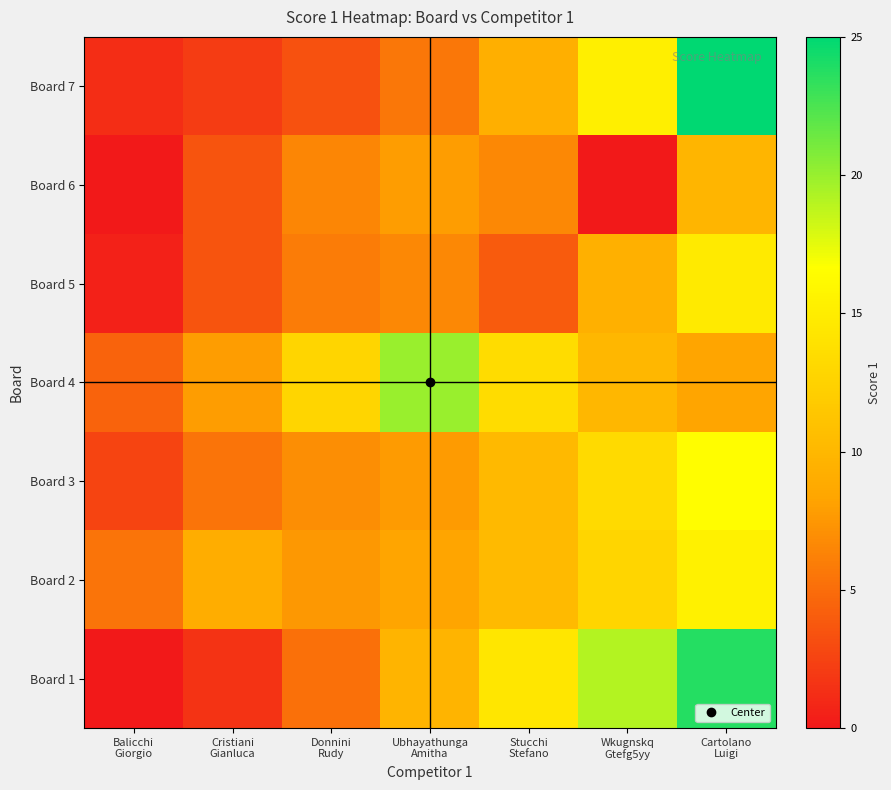

List the series in order of their peak value, highest first.

Board 7, Board 1, Board 4, Board 3, Board 2, Board 5, Board 6